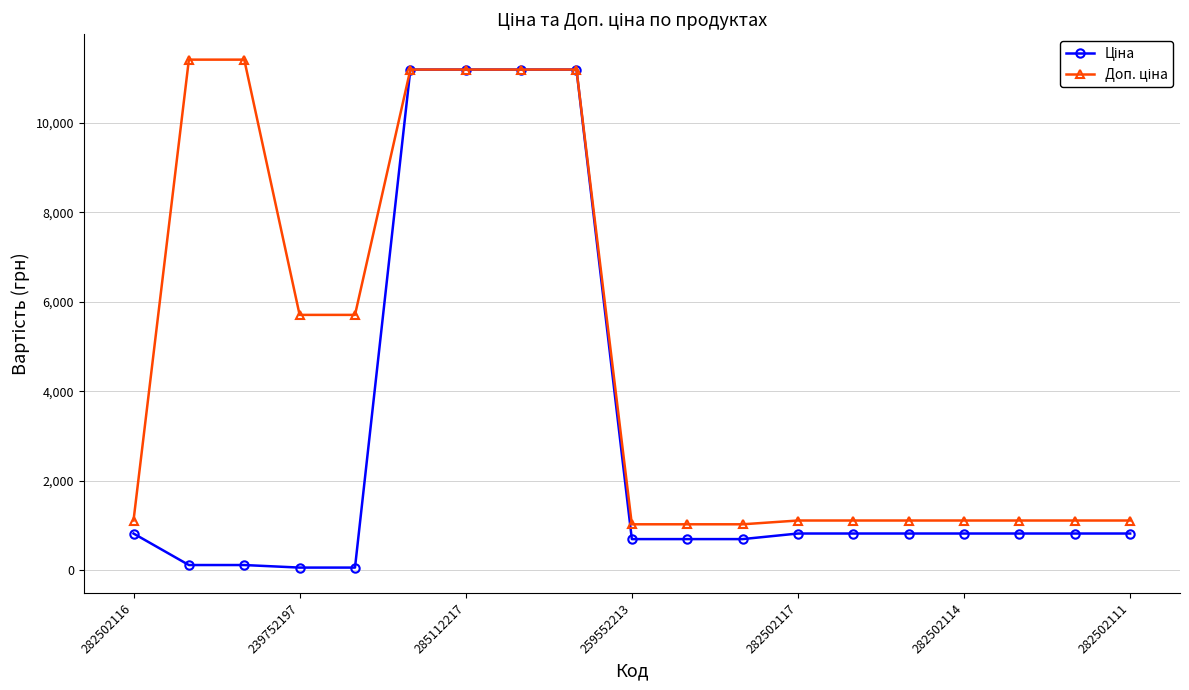

At how many categories does at least one series exceed 8336?

6